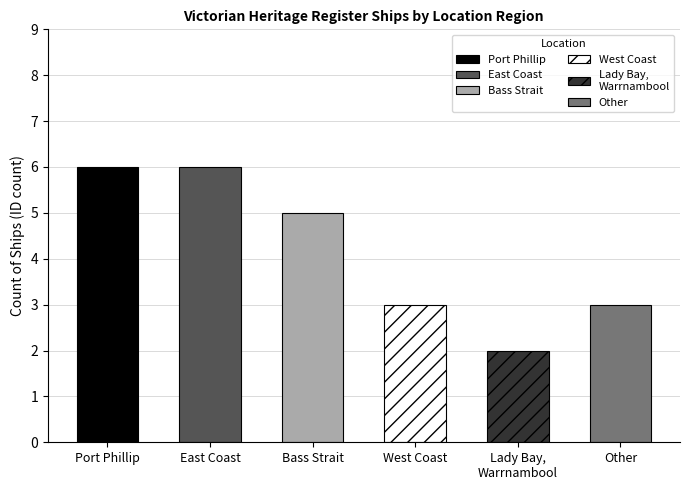

Count the number of categories in the chart.

6